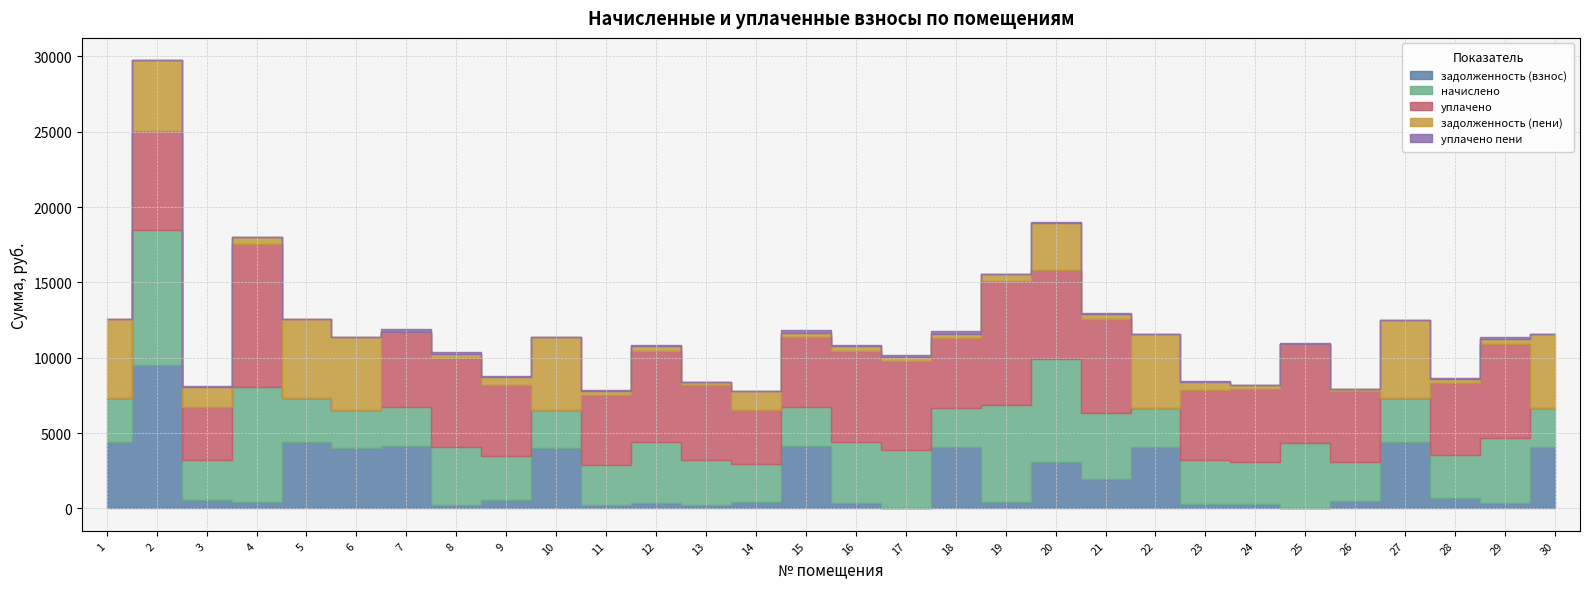

Reading left to right, extract all data points from this chart.

задолженность (взнос): 1=4399.2	2=9484.8	3=553.8	4=430.1	5=4399.2	6=4035.2	7=4128.8	8=197.9	9=549.9	10=4035.2	11=256.4	12=334.1	13=240.4	14=454.1	15=4128.8	16=334.1	17=0.0	18=4097.6	19=456.9	20=3104.4	21=1978.6	22=4097.6	23=261.0	24=267.8	25=0.0	26=488.4	27=4378.4	28=709.8	29=344.1	30=4097.6
начислено: 1=2949.1	2=8988.2	3=2627.9	4=7642.1	5=2949.1	6=2516.8	7=2627.9	8=3900.0	9=2949.1	10=2516.8	11=2627.9	12=4072.9	13=2949.1	14=2516.8	15=2627.9	16=4072.9	17=3900.0	18=2590.9	19=6407.1	20=6789.9	21=4319.9	22=2590.9	23=2924.3	24=2813.2	25=4319.9	26=2590.9	27=2924.3	28=2813.2	29=4319.9	30=2590.9
уплачено: 1=0.0	2=6565.0	3=3579.8	4=9486.9	5=0.0	6=0.0	7=4924.0	8=5850.0	9=4674.1	10=0.0	11=4646.6	12=6013.8	13=4983.7	14=3586.6	15=4644.9	16=6013.8	17=5850.0	18=4609.8	19=8225.1	20=5956.6	21=6301.2	22=0.0	23=4664.7	24=4820.4	25=6598.6	26=4682.6	27=0.0	28=4820.4	29=6247.8	30=0.0
задолженность (пени): 1=5224.1	2=4698.2	3=1323.2	4=430.1	5=5224.1	6=4791.8	7=0.0	8=325.0	9=549.9	10=4791.8	11=256.3	12=334.1	13=240.4	14=1205.2	15=258.1	16=334.1	17=325.0	18=256.1	19=456.9	20=3108.3	21=293.7	22=4865.9	23=534.7	24=267.8	25=0.0	26=183.3	27=5199.4	28=267.8	29=347.1	30=4865.9
уплачено пени: 1=0.0	2=0.0	3=33.1	4=0.0	5=0.0	6=0.0	7=195.8	8=127.1	9=61.1	10=0.0	11=57.7	12=80.3	13=0.0	14=26.3	15=168.3	16=81.9	17=74.3	18=218.4	19=31.8	20=43.4	21=43.4	22=0.0	23=43.4	24=30.8	25=76.5	26=0.0	27=0.0	28=44.3	29=102.1	30=0.0